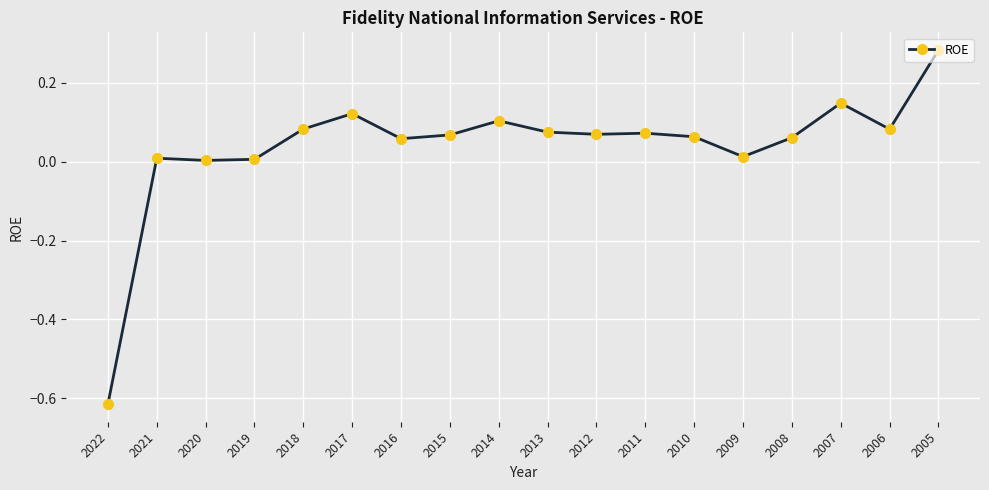

What is the difference between the maximum and minimum values?

0.9